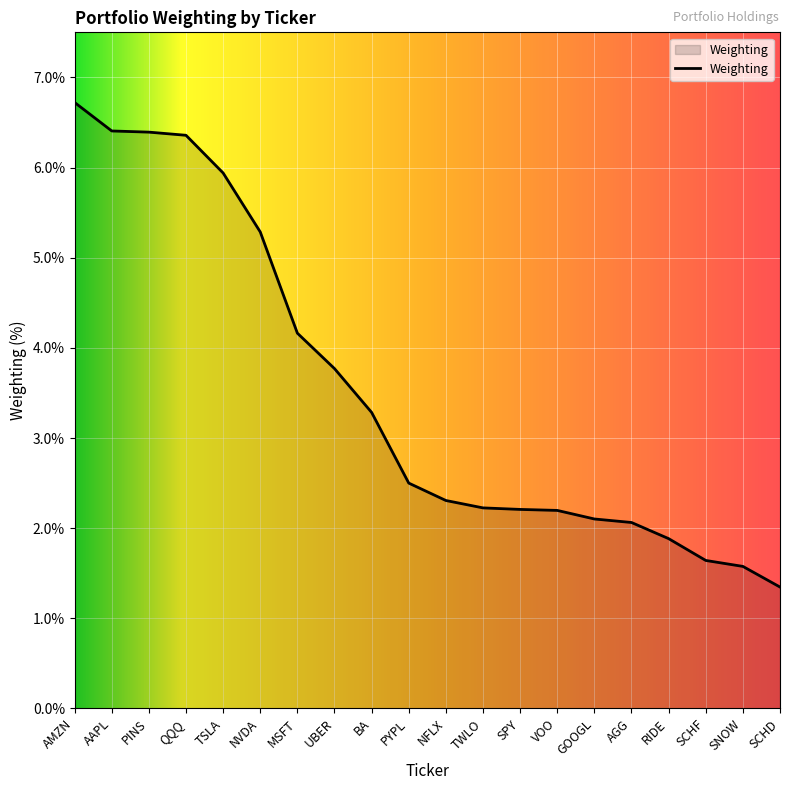

Where is the data nearest to the value 4?

MSFT